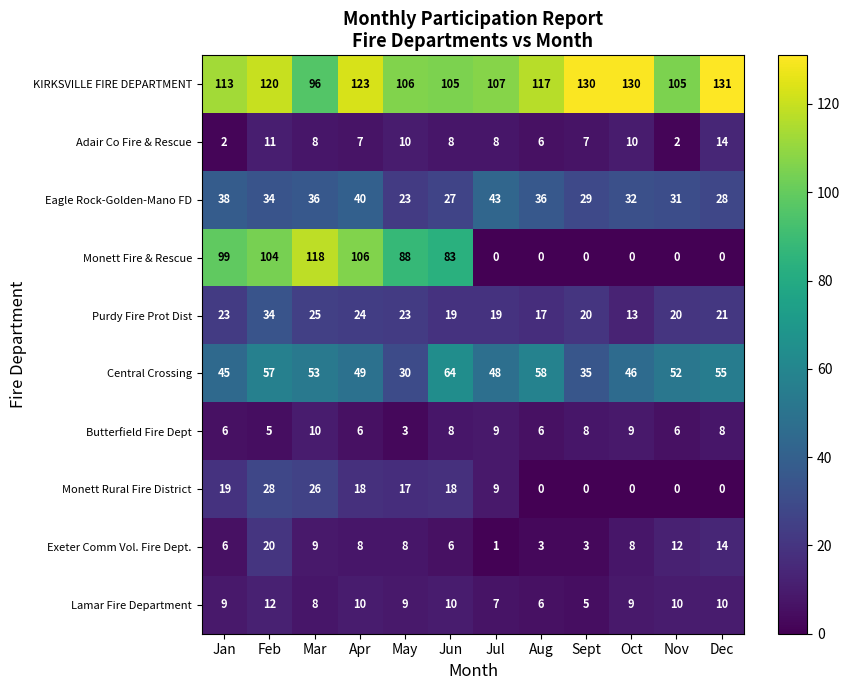

Which series has the largest range (max minus min)?

Monett Fire & Rescue